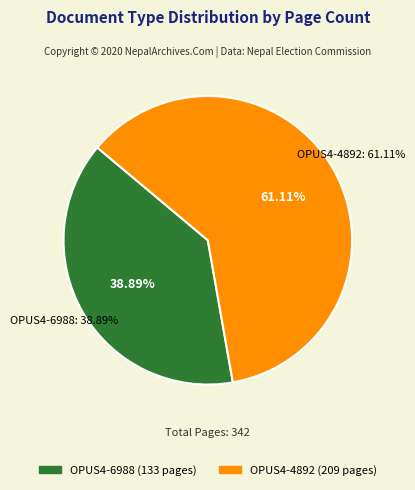

Is there any slice that represents more than half of the pie?

Yes